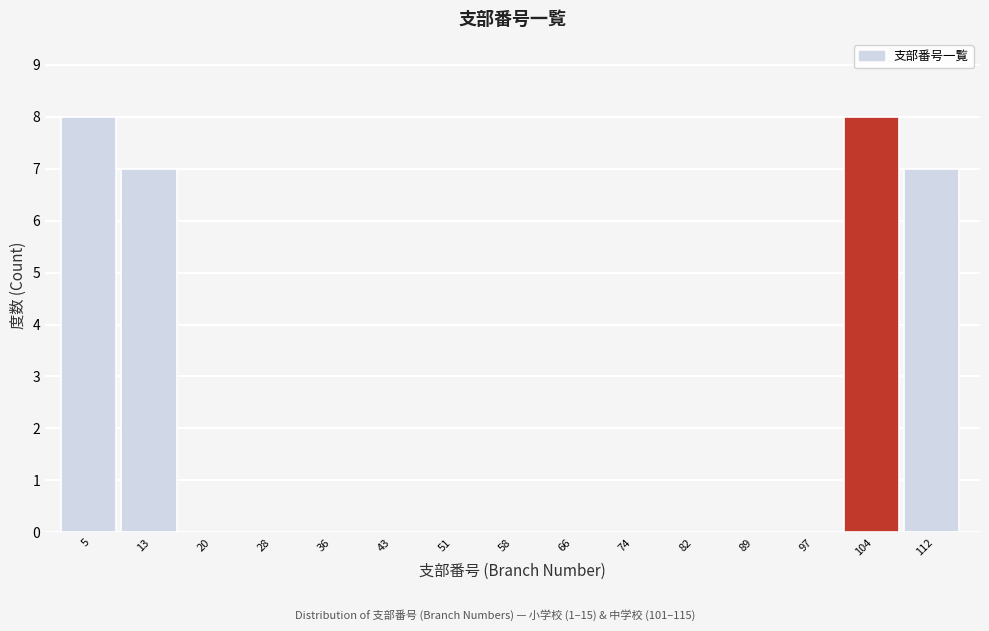

What is the height of the bar covering 1 to 9 on the x-axis? Neither the bar edges nor the heights are printed on the chart, so give them approximately, as read against the axes.

8